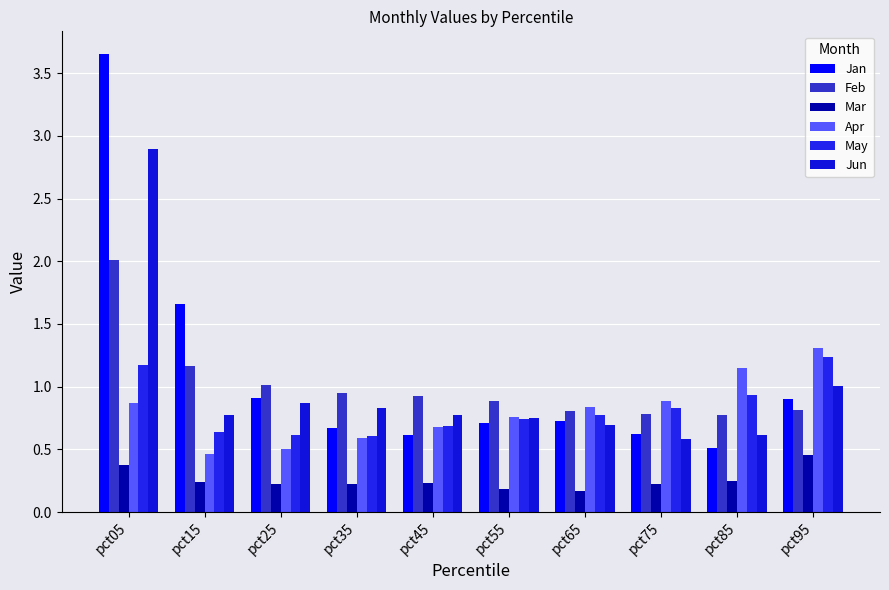

At pct85, list the series in order from smallest to largest.

Mar, Jan, Jun, Feb, May, Apr